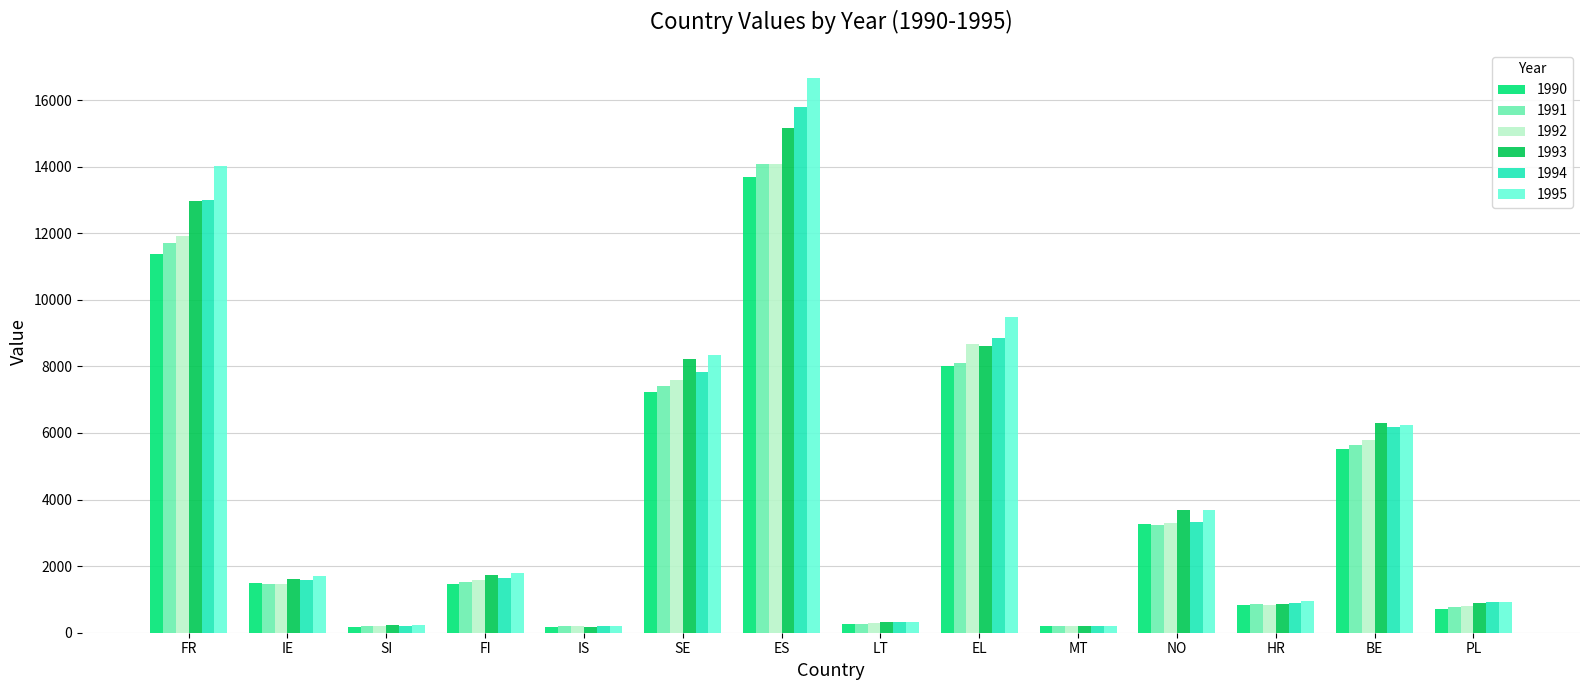

The 1992 series shows 3829 at BE. True or false?

False